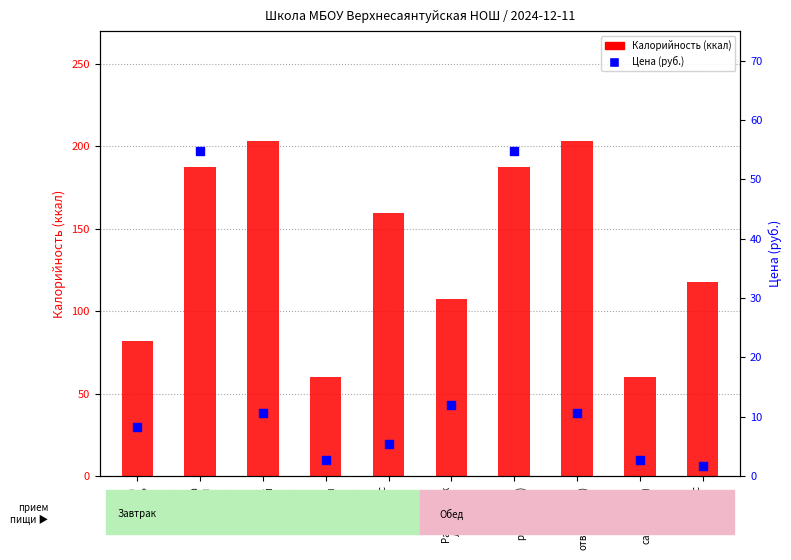

Which series reaches the minimum Y coordinate?

Цена (руб.)